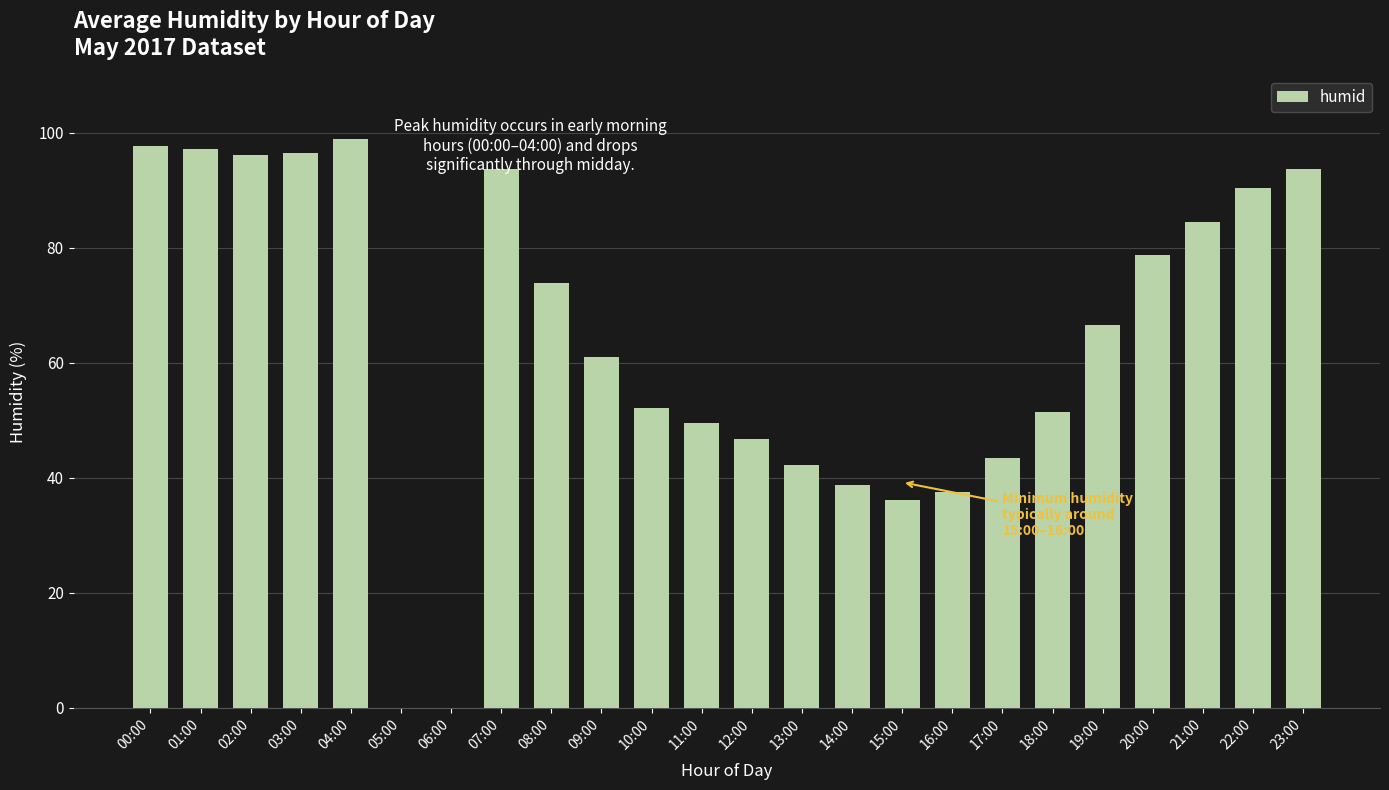

What is the sum of the values at 02:00 and 09:00?

157.2